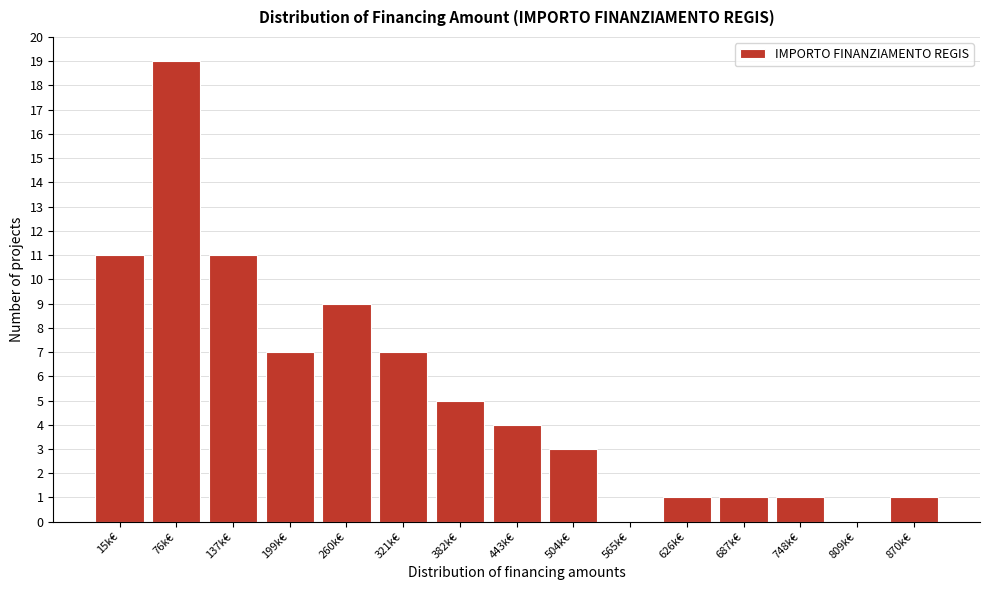

Reading right to left, what are all the values shown in this chart?

870k€=1	809k€=0	748k€=1	687k€=1	626k€=1	565k€=0	504k€=3	443k€=4	382k€=5	321k€=7	260k€=9	199k€=7	137k€=11	76k€=19	15k€=11